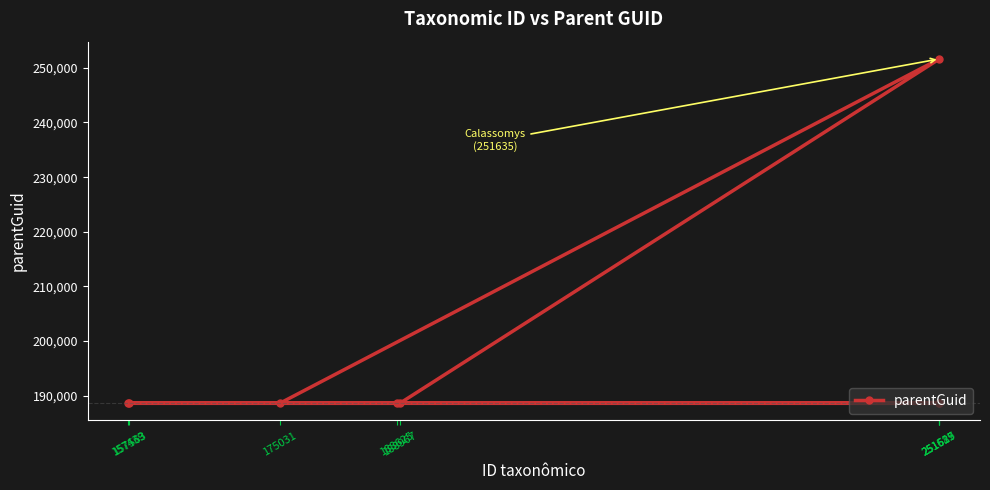

Rank the categories by value from highest to lowest.

251625, 157563, 251617, 157439, 188967, 175031, 188625, 251589